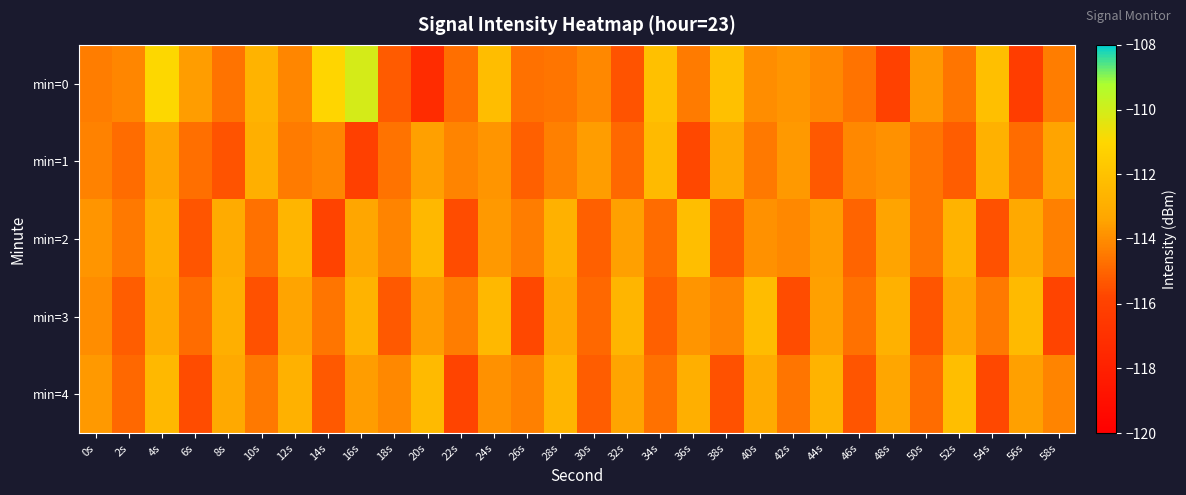

At which category is the sum across all series the highest?

4s